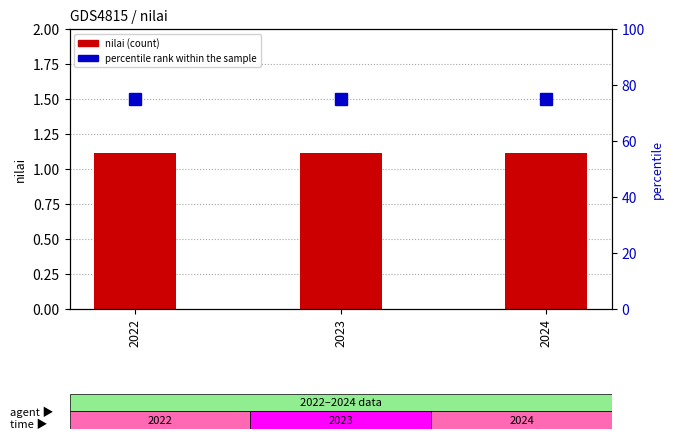

What is the value of the percentile rank within the sample bar at the 2nd from the left?

75.0